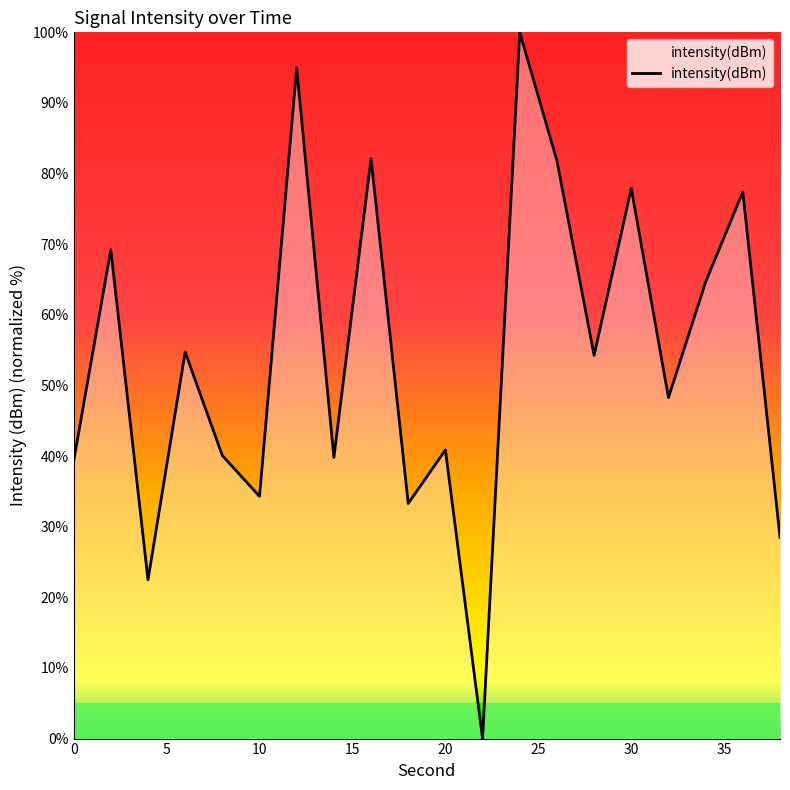

How many categories are shown in the chart?

20